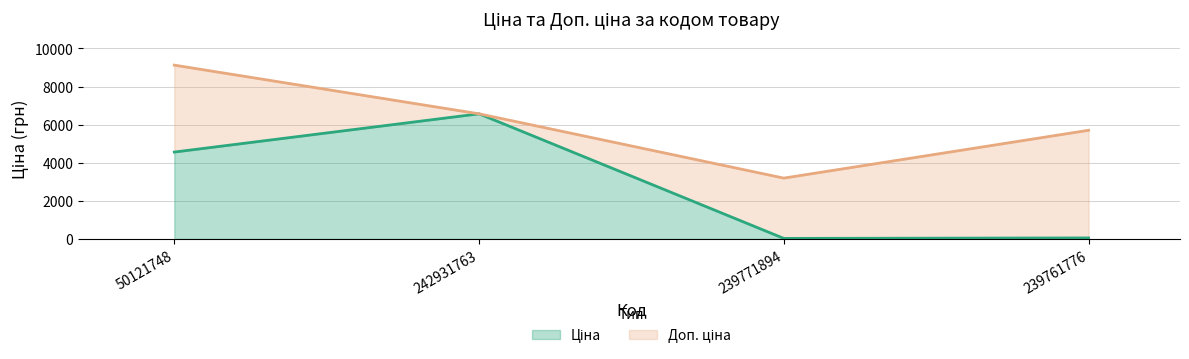

What is the approximate value of Доп. ціна at 50121748?

9123.7